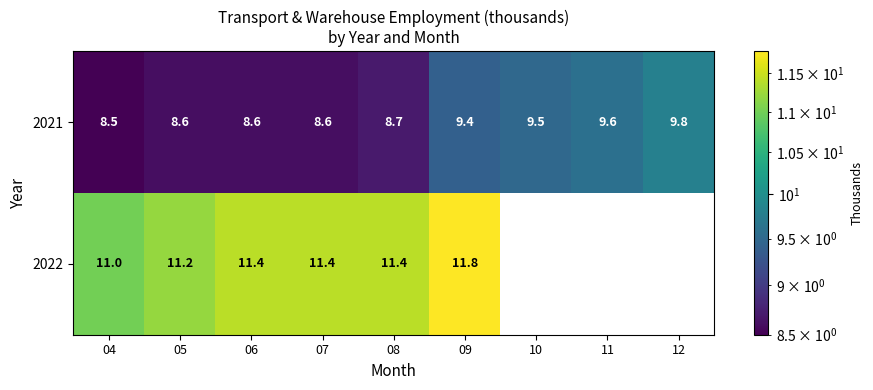

How many 2021 values are between 8 and 9?

5